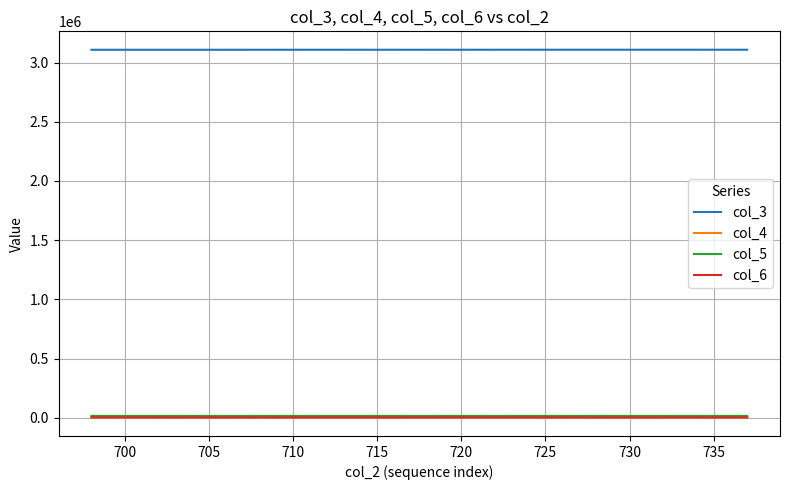

True or false: col_6 and col_3 cross at least once.

False